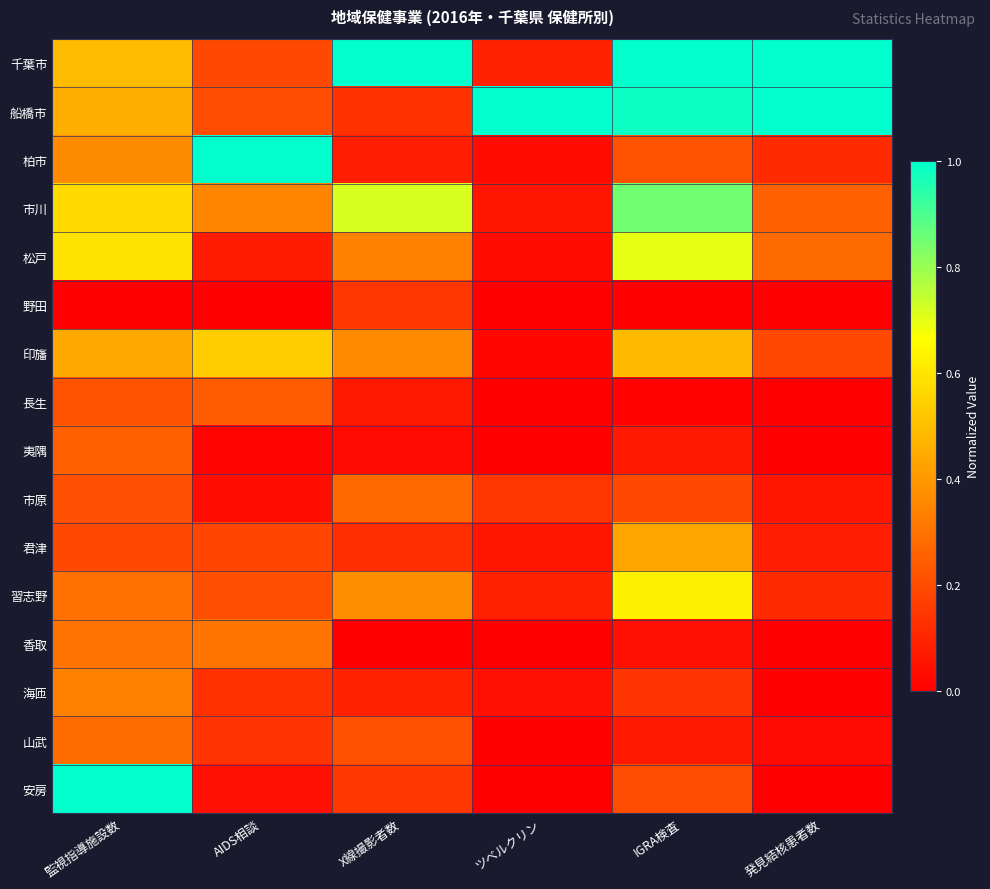

Reading left to right, list all the values displayed in this chart.

千葉市: 監視指導施設数=0.5	AIDS相談=0.2	X線撮影者数=1.0	ツベルクリン=0.1	IGRA検査=1.0	発見結核患者数=1.0
船橋市: 監視指導施設数=0.5	AIDS相談=0.2	X線撮影者数=0.1	ツベルクリン=1.0	IGRA検査=1.0	発見結核患者数=1.0
柏市: 監視指導施設数=0.4	AIDS相談=1.0	X線撮影者数=0.1	ツベルクリン=0.0	IGRA検査=0.2	発見結核患者数=0.1
市川: 監視指導施設数=0.6	AIDS相談=0.3	X線撮影者数=0.7	ツベルクリン=0.1	IGRA検査=0.8	発見結核患者数=0.2
松戸: 監視指導施設数=0.6	AIDS相談=0.1	X線撮影者数=0.3	ツベルクリン=0.0	IGRA検査=0.7	発見結核患者数=0.3
野田: 監視指導施設数=0.0	AIDS相談=0.0	X線撮影者数=0.1	ツベルクリン=0.0	IGRA検査=0.0	発見結核患者数=0.0
印旛: 監視指導施設数=0.4	AIDS相談=0.5	X線撮影者数=0.4	ツベルクリン=0.0	IGRA検査=0.5	発見結核患者数=0.2
長生: 監視指導施設数=0.2	AIDS相談=0.2	X線撮影者数=0.1	ツベルクリン=0.0	IGRA検査=0.0	発見結核患者数=0.0
夷隅: 監視指導施設数=0.3	AIDS相談=0.0	X線撮影者数=0.0	ツベルクリン=0.0	IGRA検査=0.1	発見結核患者数=0.0
市原: 監視指導施設数=0.2	AIDS相談=0.0	X線撮影者数=0.3	ツベルクリン=0.1	IGRA検査=0.2	発見結核患者数=0.1
君津: 監視指導施設数=0.2	AIDS相談=0.2	X線撮影者数=0.1	ツベルクリン=0.1	IGRA検査=0.4	発見結核患者数=0.1
習志野: 監視指導施設数=0.3	AIDS相談=0.2	X線撮影者数=0.4	ツベルクリン=0.1	IGRA検査=0.6	発見結核患者数=0.1
香取: 監視指導施設数=0.3	AIDS相談=0.3	X線撮影者数=0.0	ツベルクリン=0.0	IGRA検査=0.0	発見結核患者数=0.0
海匝: 監視指導施設数=0.3	AIDS相談=0.1	X線撮影者数=0.1	ツベルクリン=0.0	IGRA検査=0.1	発見結核患者数=0.0
山武: 監視指導施設数=0.3	AIDS相談=0.1	X線撮影者数=0.2	ツベルクリン=0.0	IGRA検査=0.1	発見結核患者数=0.0
安房: 監視指導施設数=1.0	AIDS相談=0.0	X線撮影者数=0.1	ツベルクリン=0.0	IGRA検査=0.2	発見結核患者数=0.0